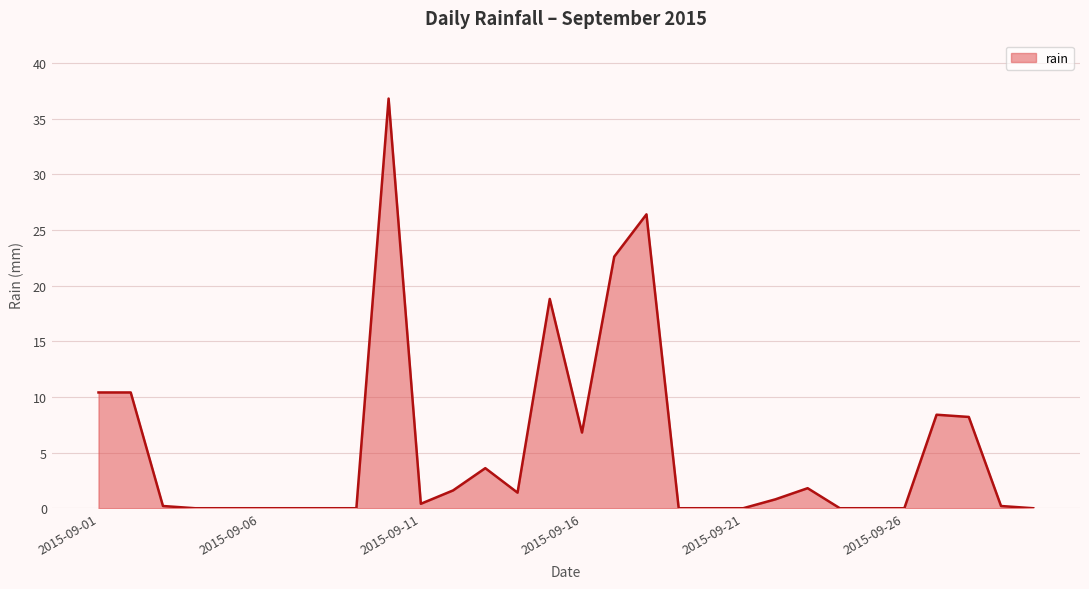

What is the greatest value displayed?

36.8